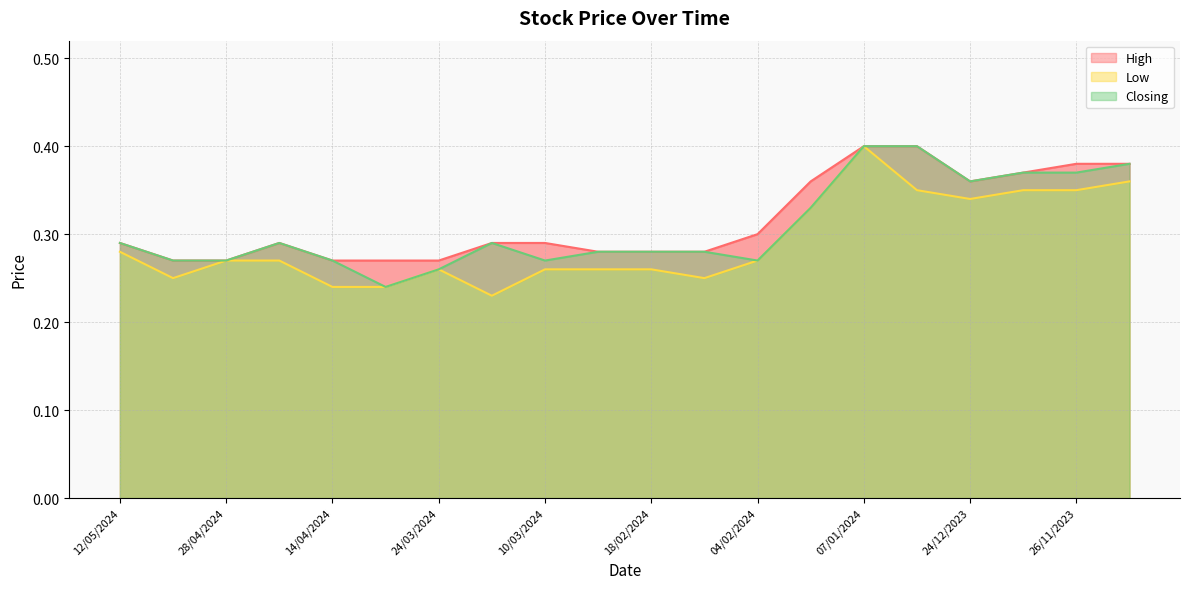

At which category does Closing reach its first local valley?

31/03/2024